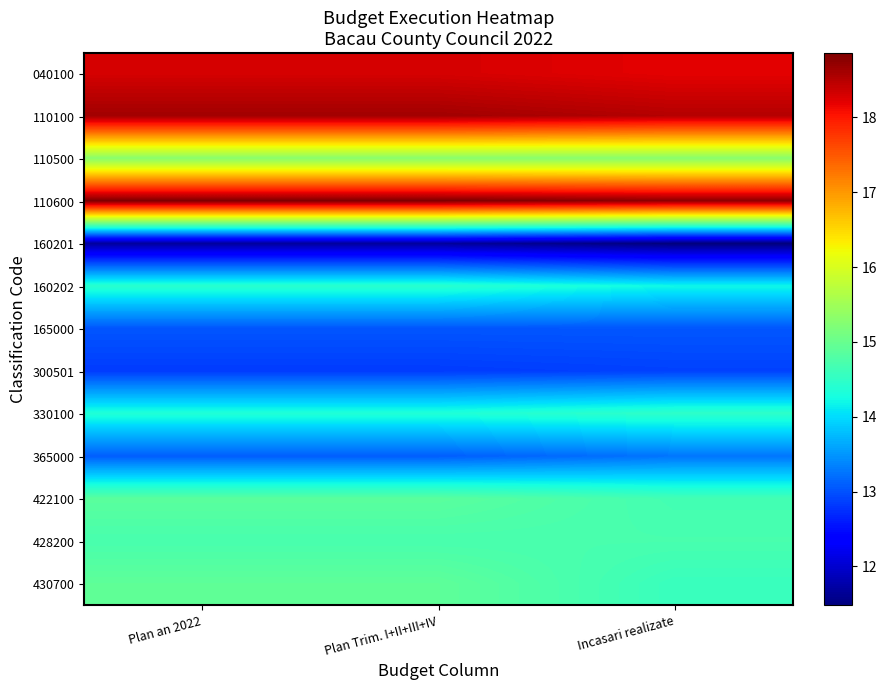

How many series are shown in this chart?

13